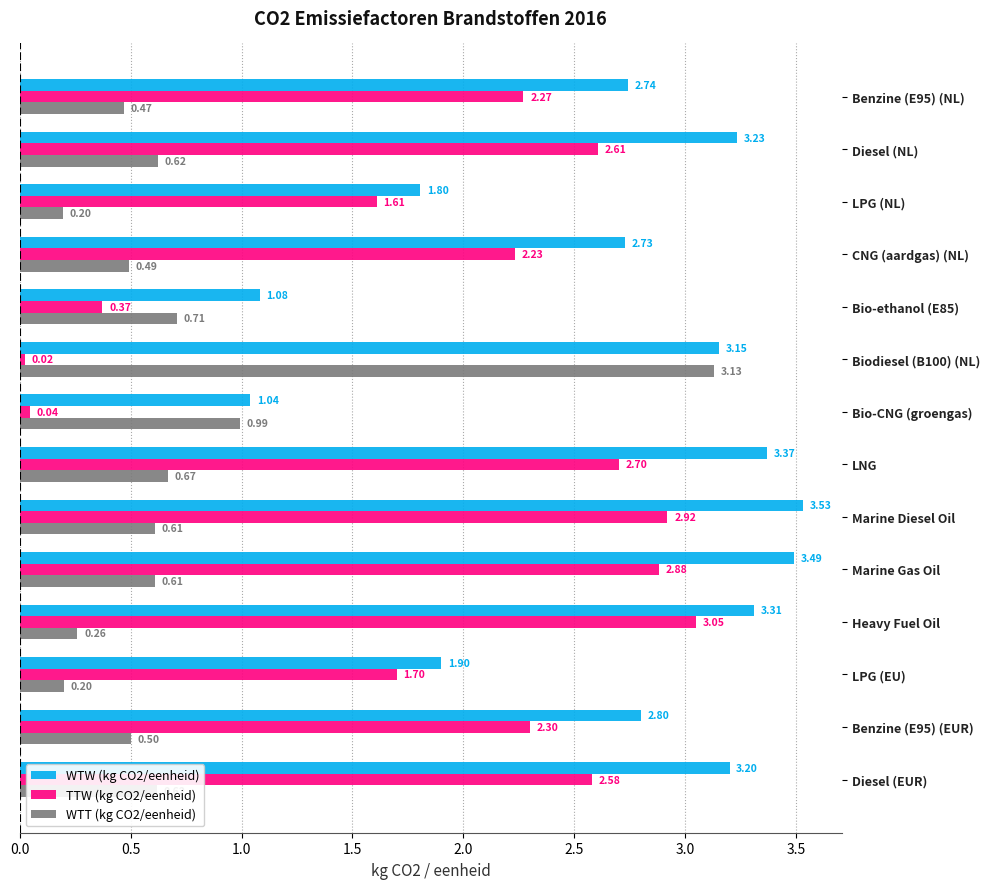

List the series in order of their overall mean, lowest first.

WTT (kg CO2/eenheid), TTW (kg CO2/eenheid), WTW (kg CO2/eenheid)